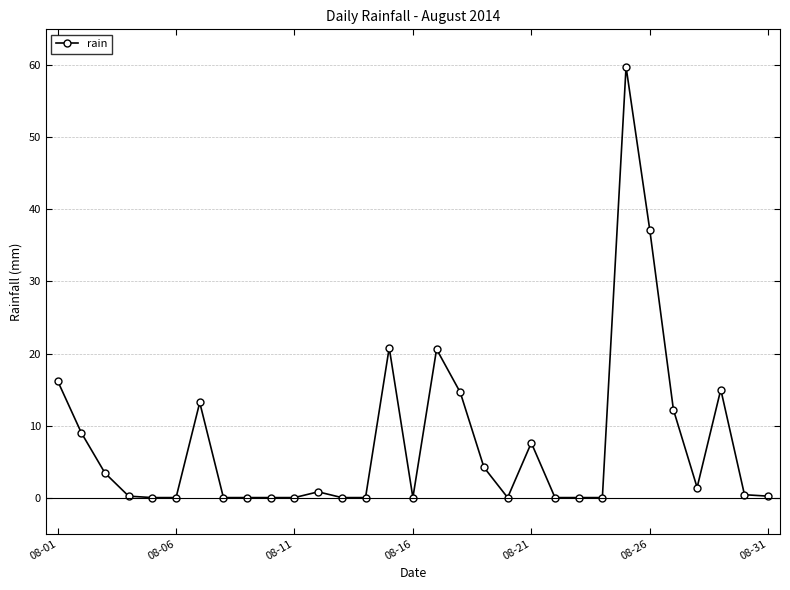

What is the average value?

7.6